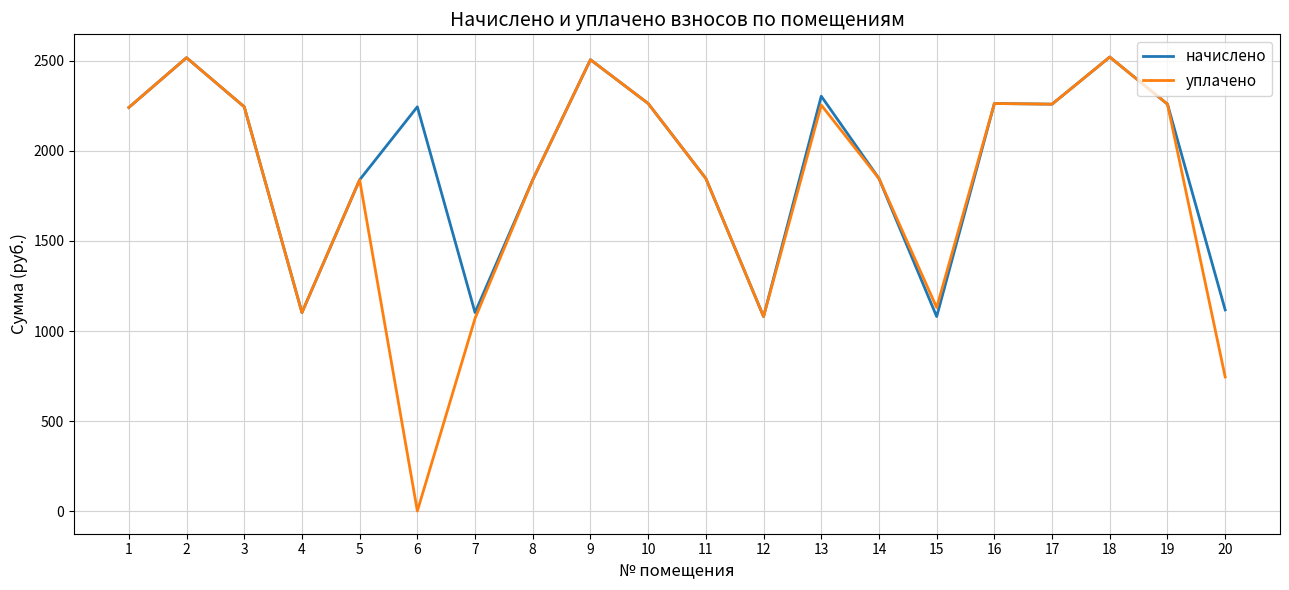

What is the maximum value for уплачено?

2521.9